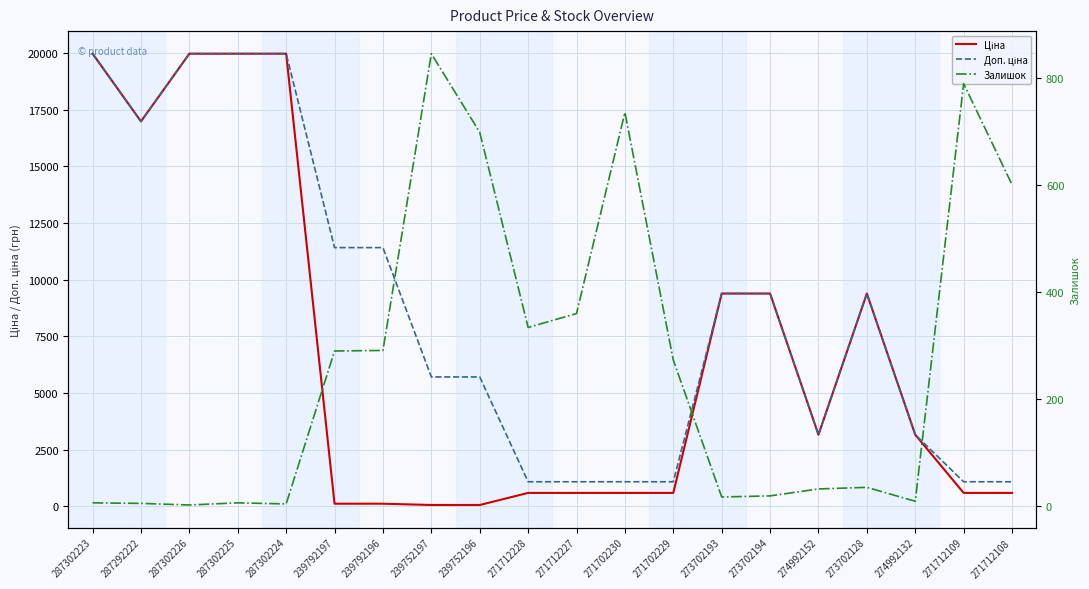

In Залишок, how many points are higher than both neighbors (excluding endpoints)?

5